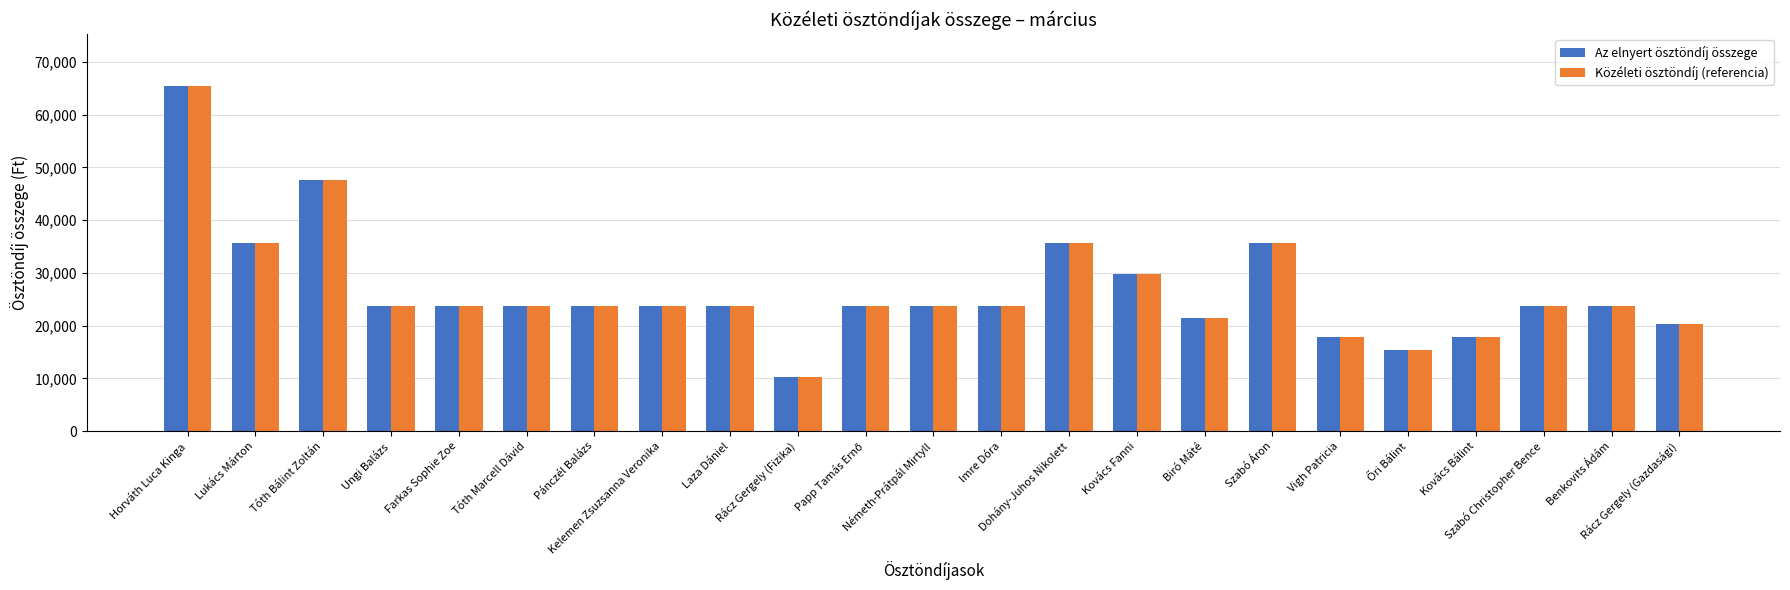

What is the average value of the Az elnyert ösztöndíj összege series?

26733